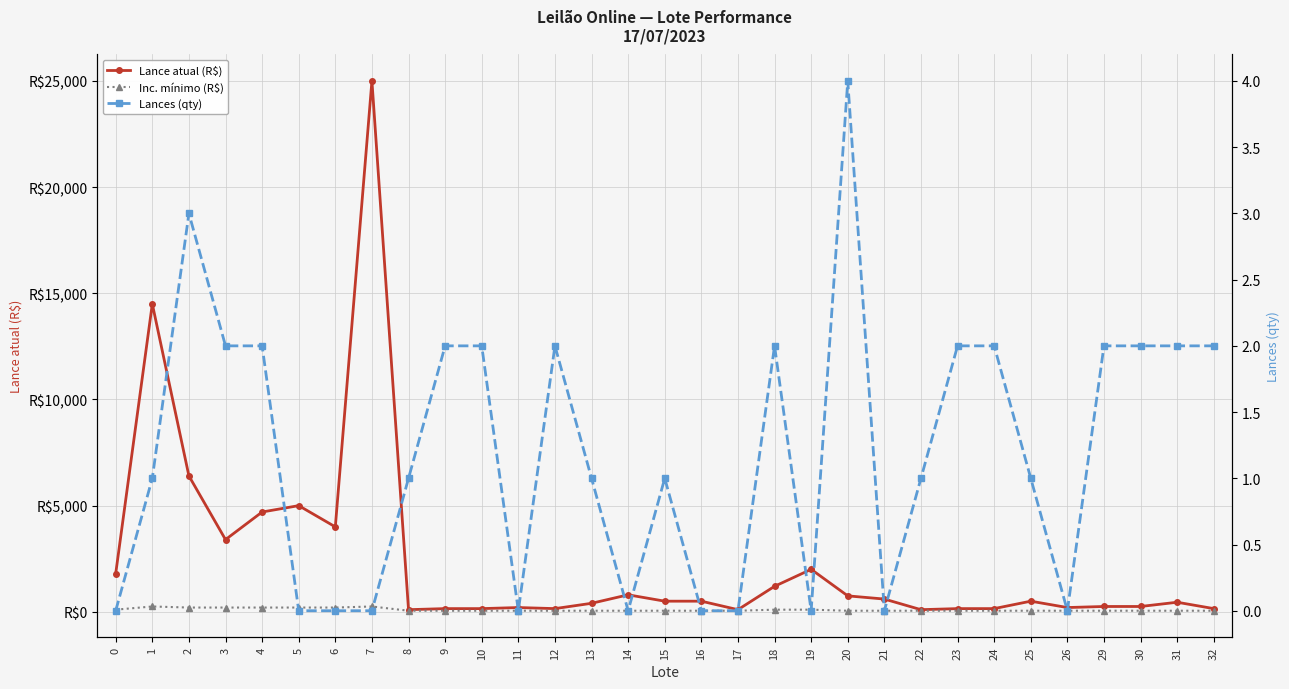

The value of Lances (qty) at 4 is 2. True or false?

True